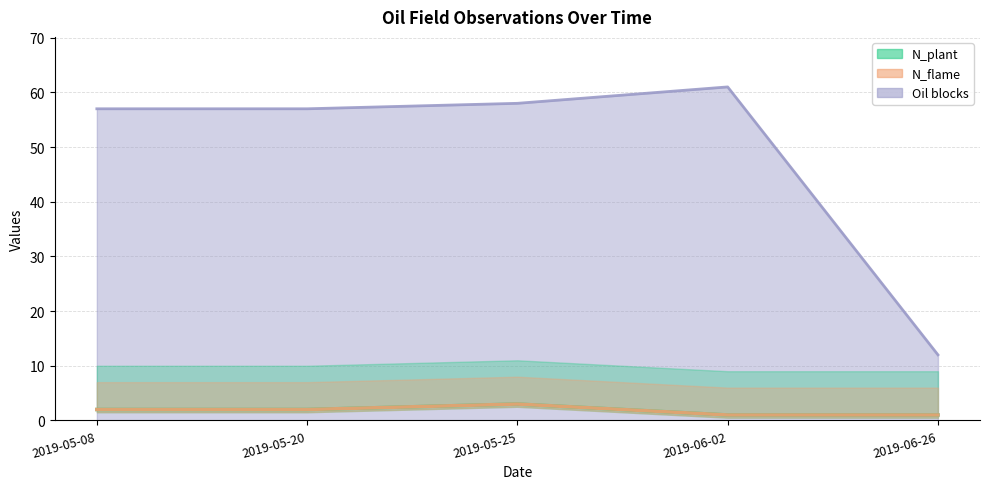

Which has a higher value, 2019-05-20 or 2019-05-08?

2019-05-20